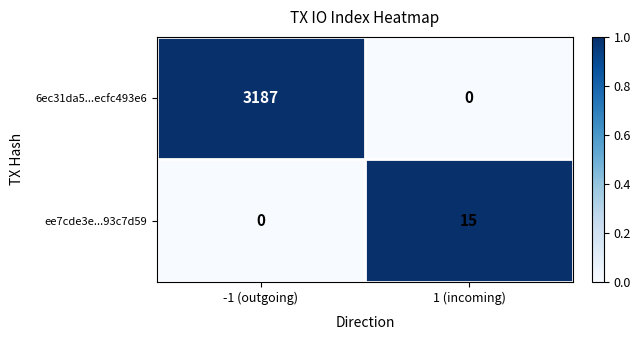

How many distinct data groups are displayed?

2